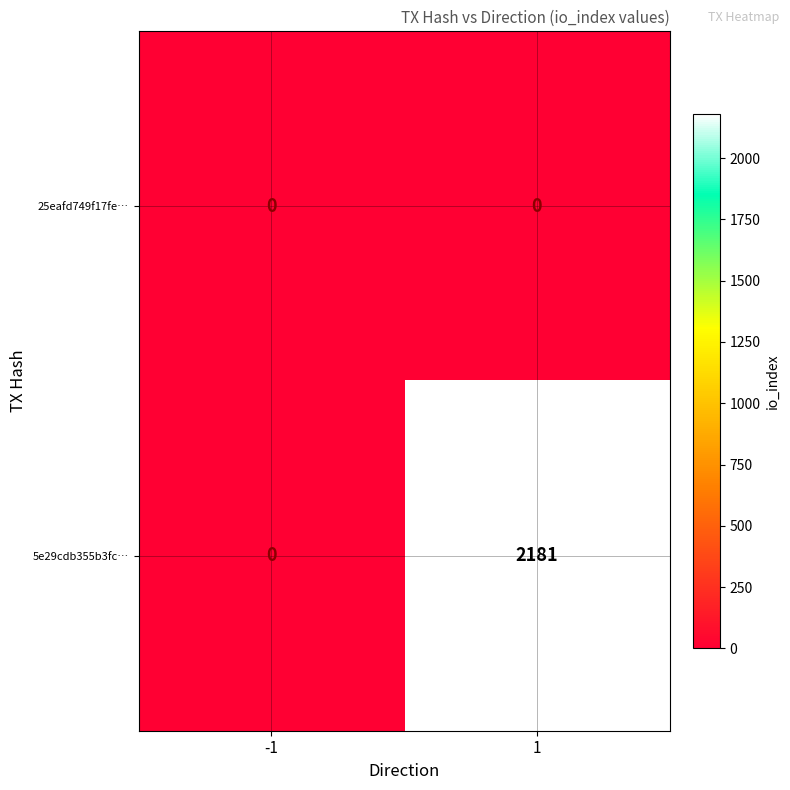

Which series changed the most between -1 and 1?

5e29cdb355b3fc…